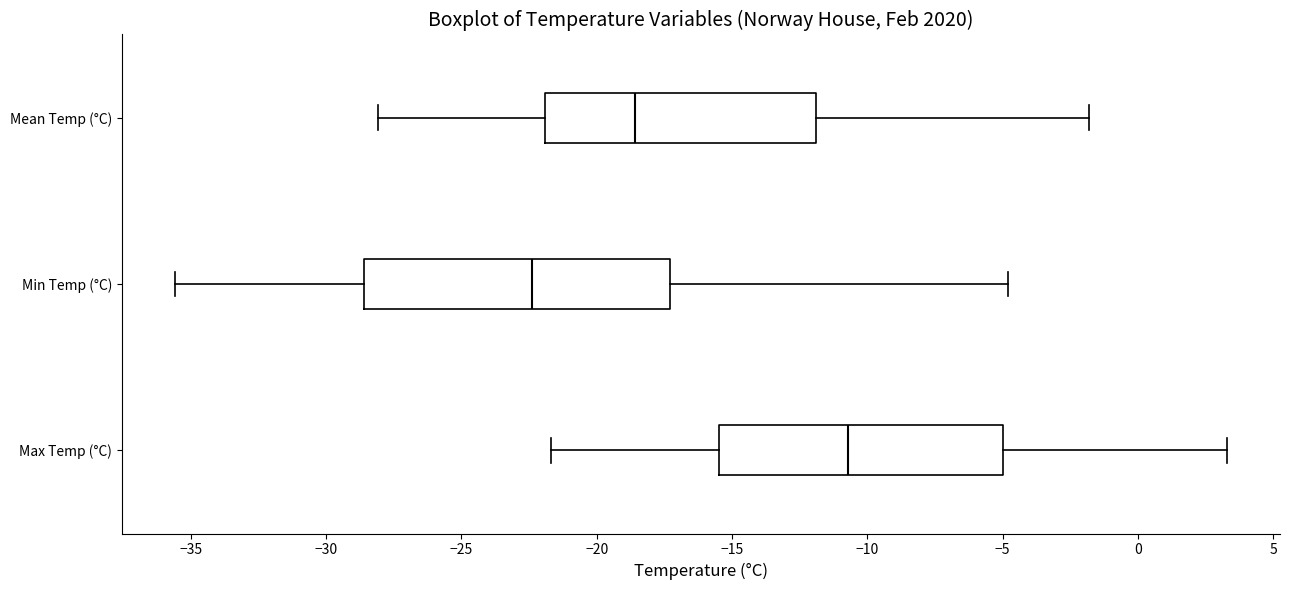

Comparing the boxes themselves (not the whiskers), which one is the widest?

Min Temp (°C)